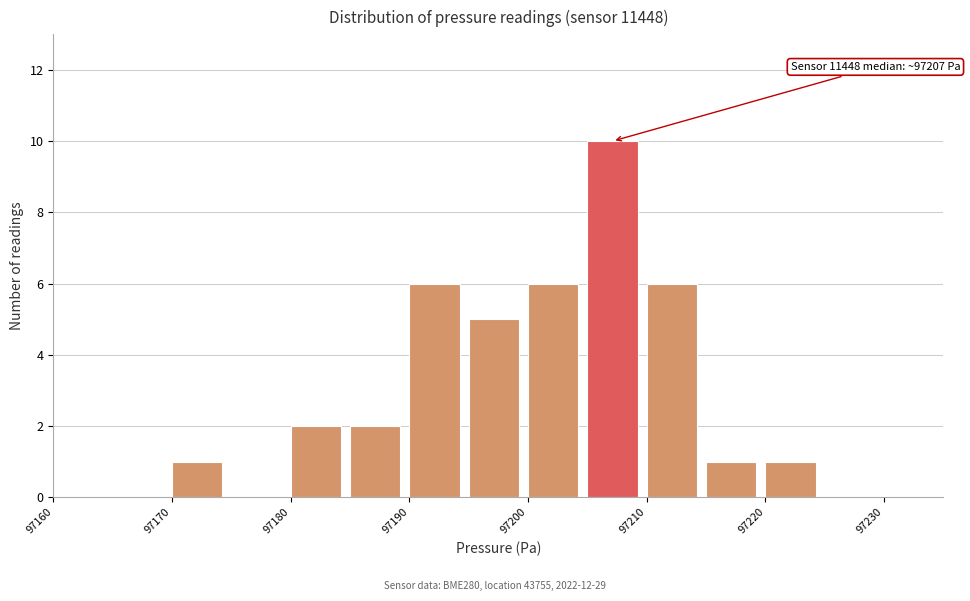

Over which range of the x-axis is the bar tallest?

97205 to 97210